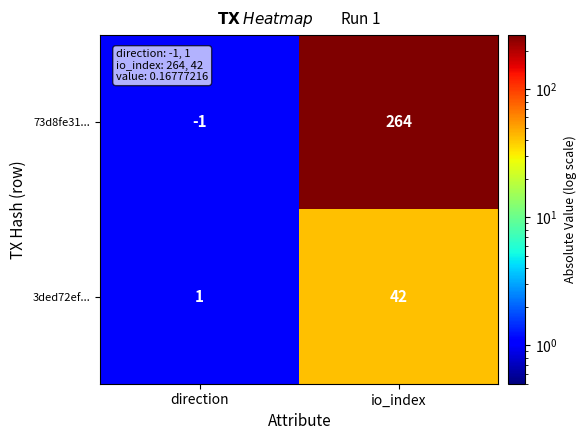

Which series has the widest spread of values?

73d8fe31...